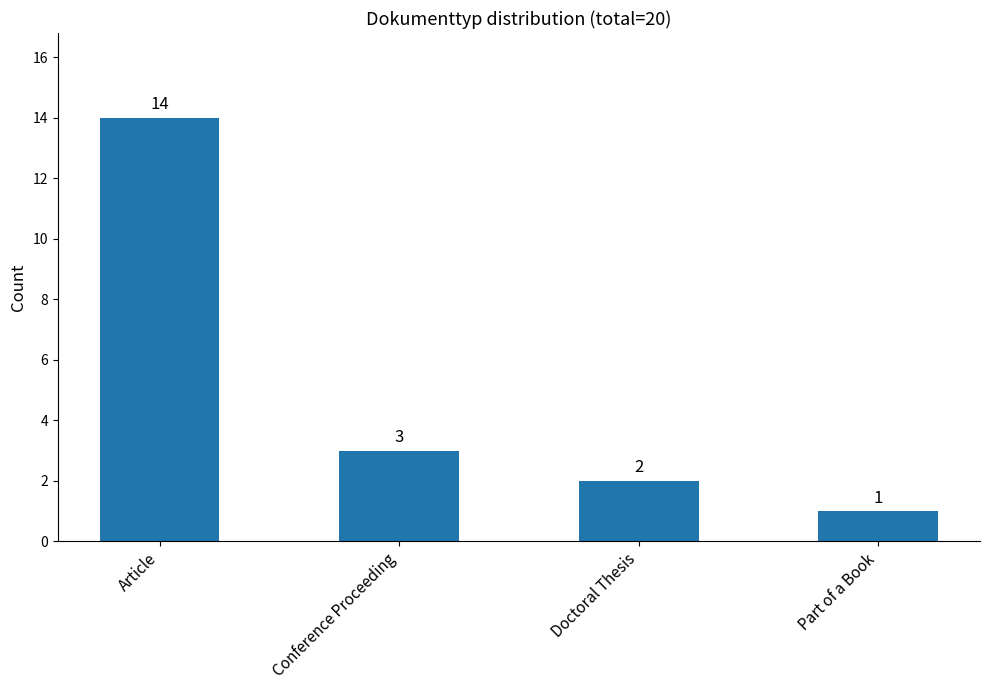

What is the difference between the maximum and minimum values?

13